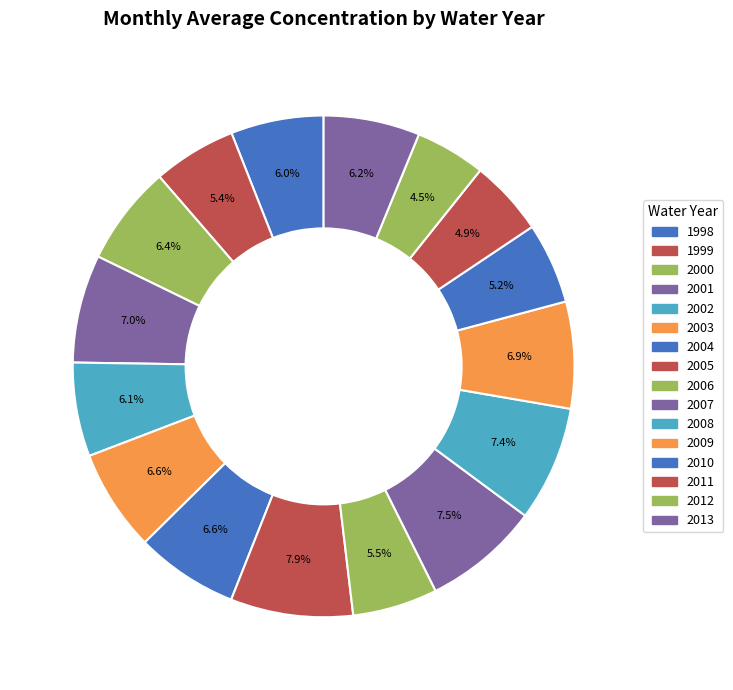

To the nearest percent, what percentage of the pie is 2010?

5%